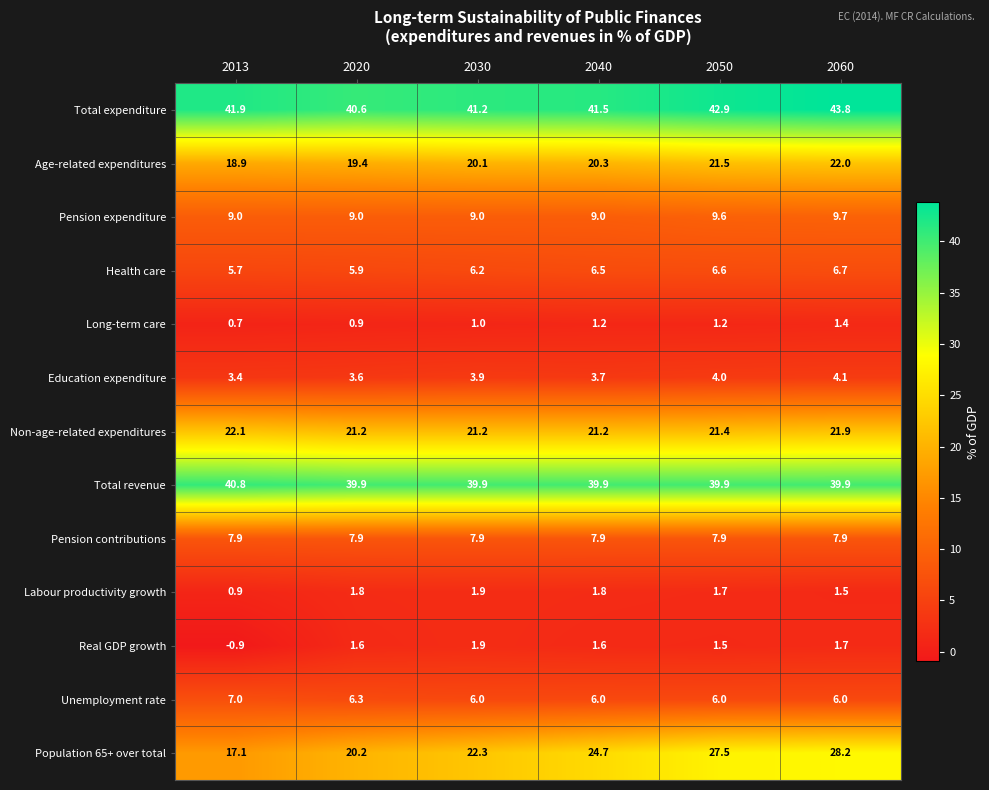

What is the difference between the highest and lowest values at 2060?

42.4